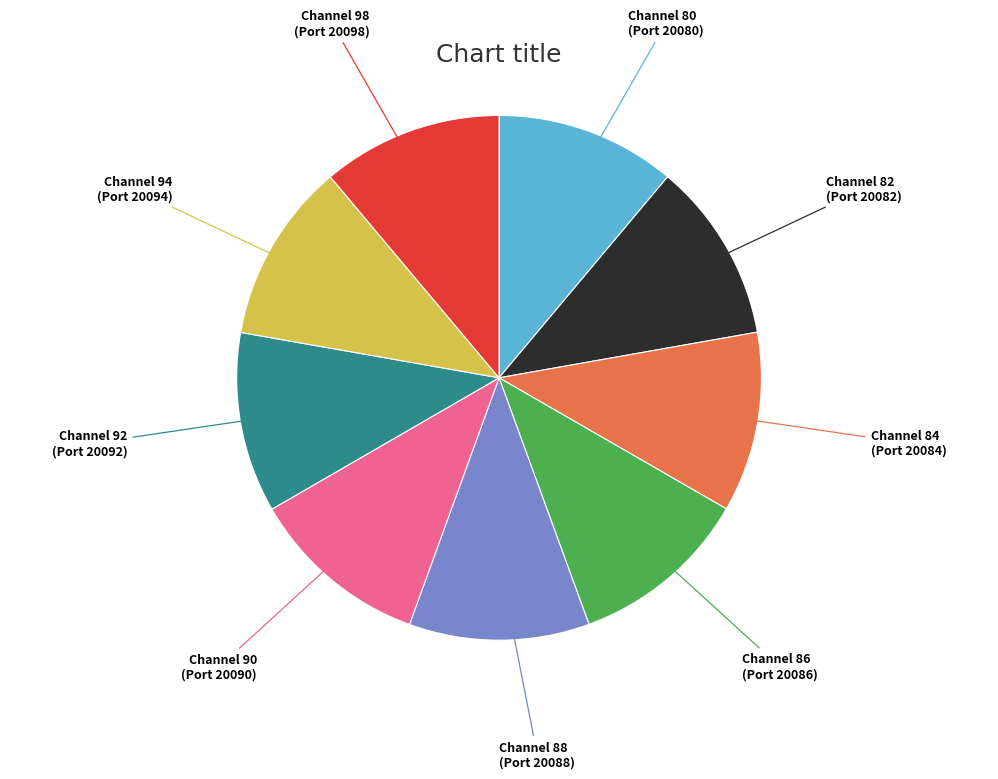

Is there a majority slice in this chart?

No